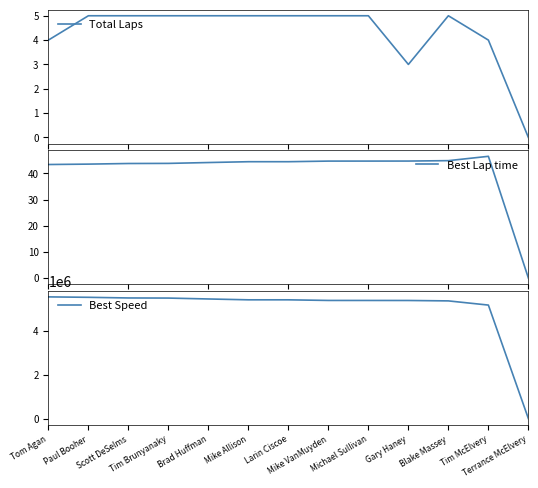

Between Gary Haney and Brad Huffman, which is larger?

Brad Huffman